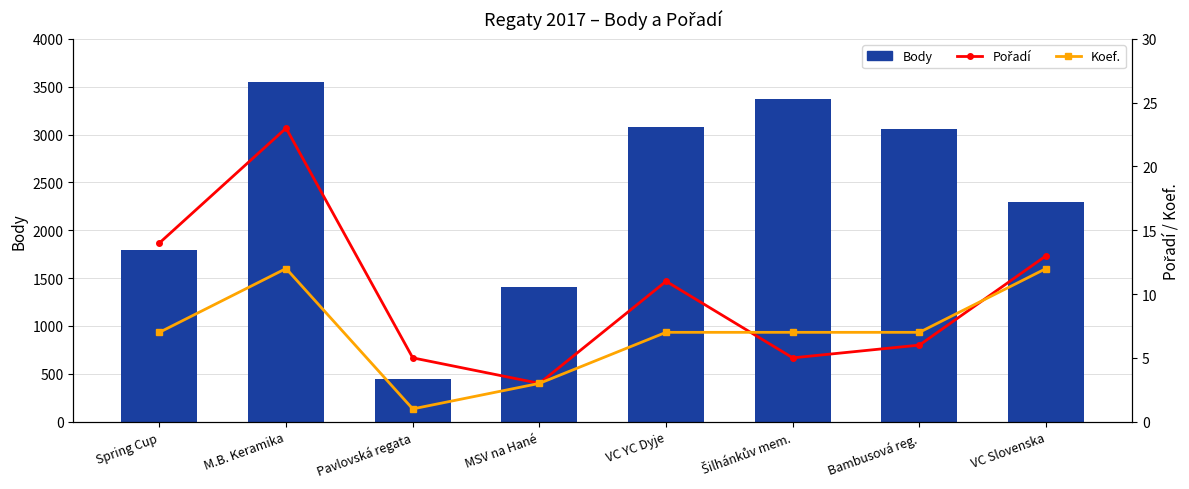

What is the sum of all Body values?

18987